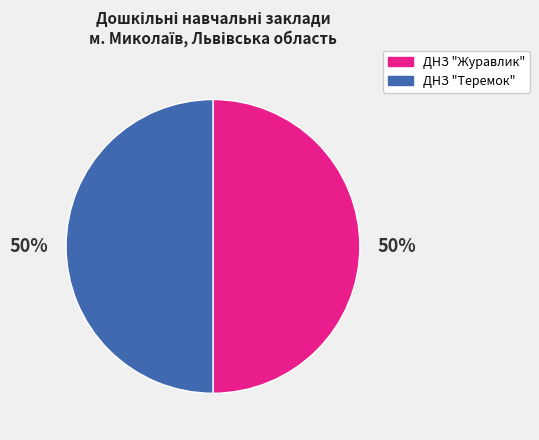

To the nearest percent, what percentage of the pie is ДНЗ "Теремок"?

50%